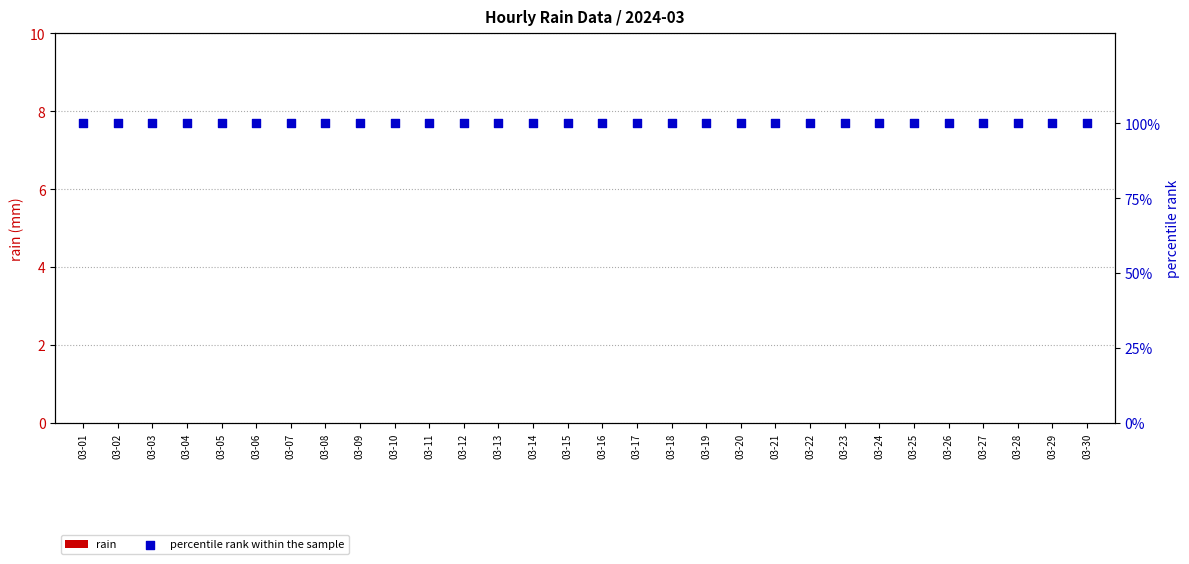

What is the total value across all series at 03-16?

100